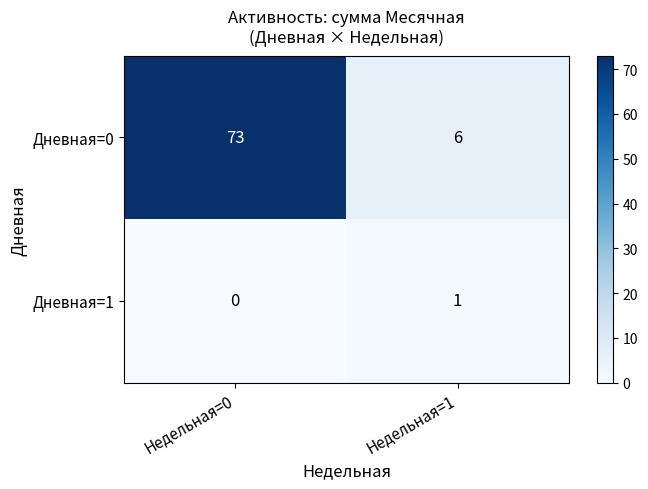

At how many categories does at least one series exceed 37?

1